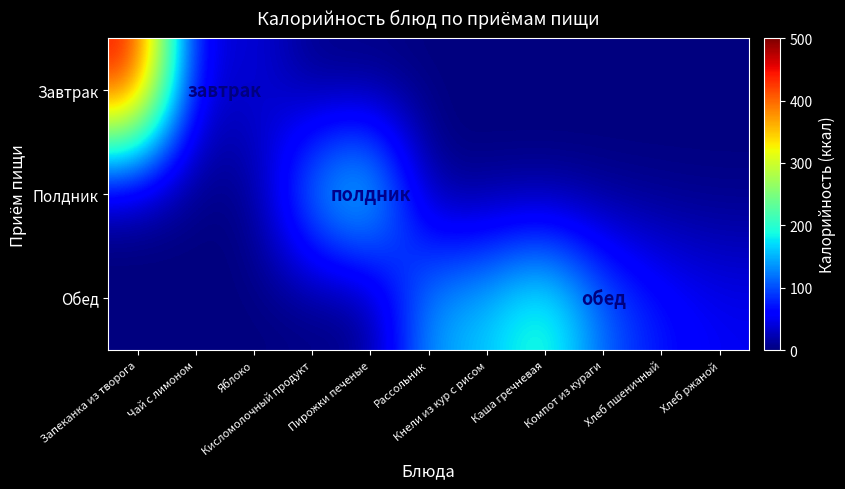

Between Кисломолочный продукт and Каша гречневая, which series saw the biggest shift?

Обед